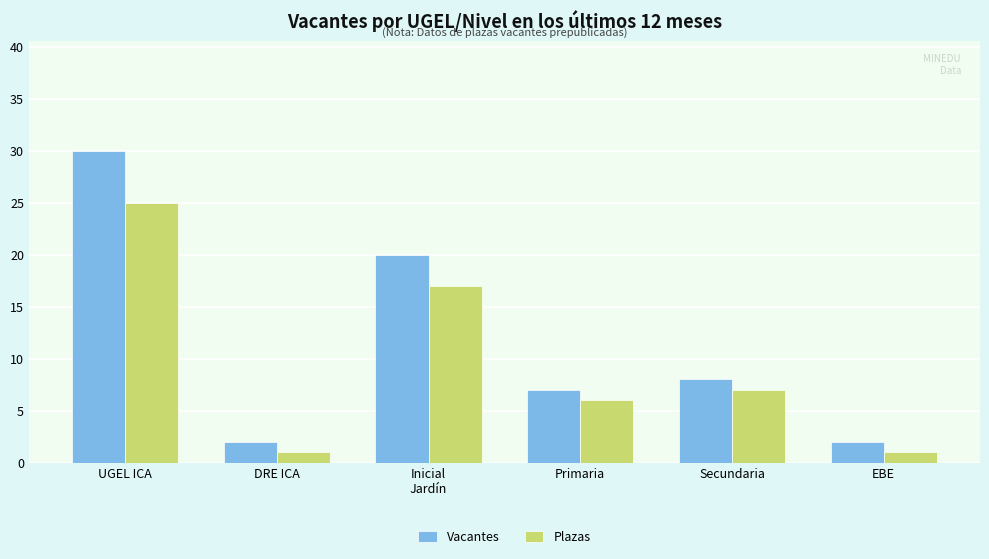

Which series has the largest total across all categories?

Vacantes